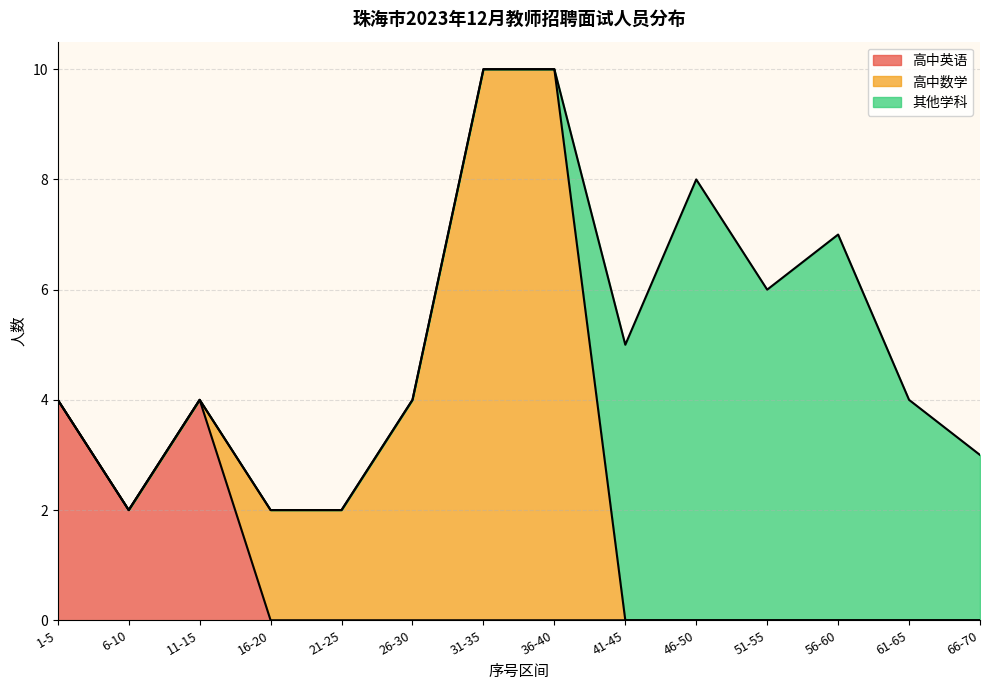

What are all the series names shown in the legend?

高中英语, 高中数学, 其他学科